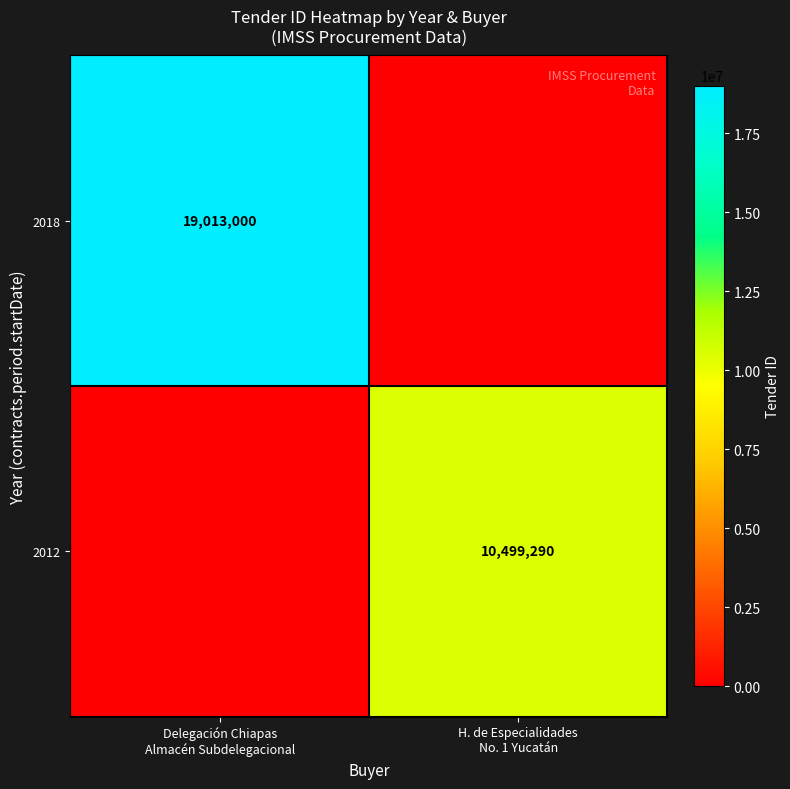

Rank the series by their average value, from lowest to highest.

2012, 2018